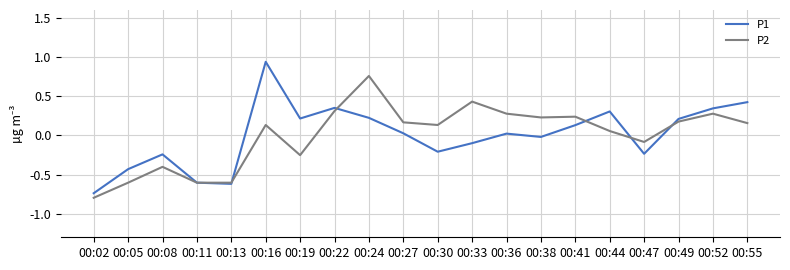

Is the value of P2 at 00:47 greater than the value of P1 at 00:47?

Yes